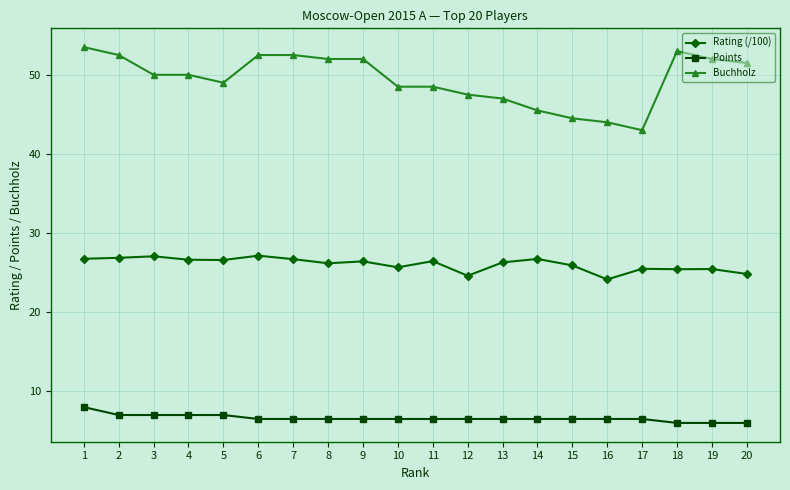

Does the chart have visible grid lines?

Yes